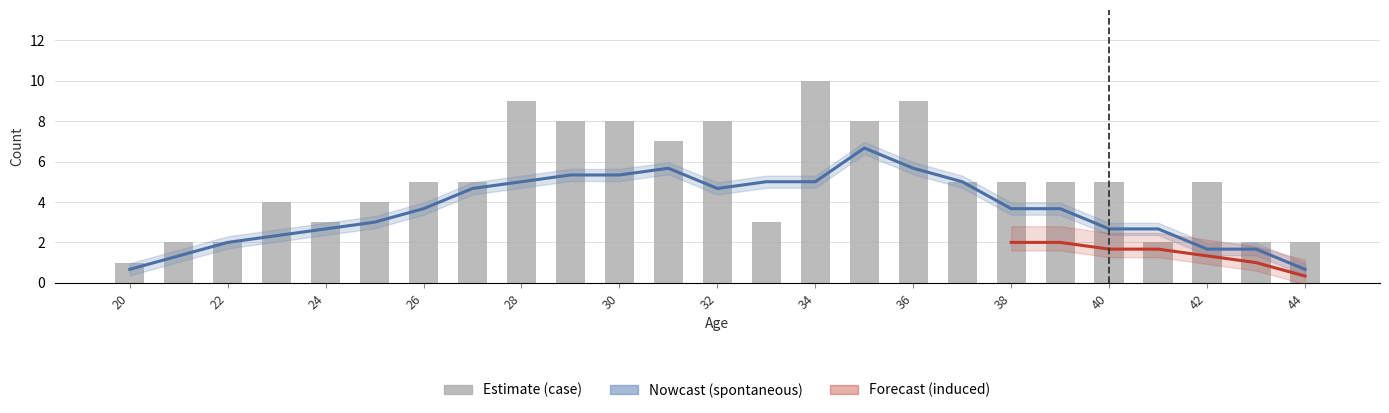

What is the average value of the case series?

5